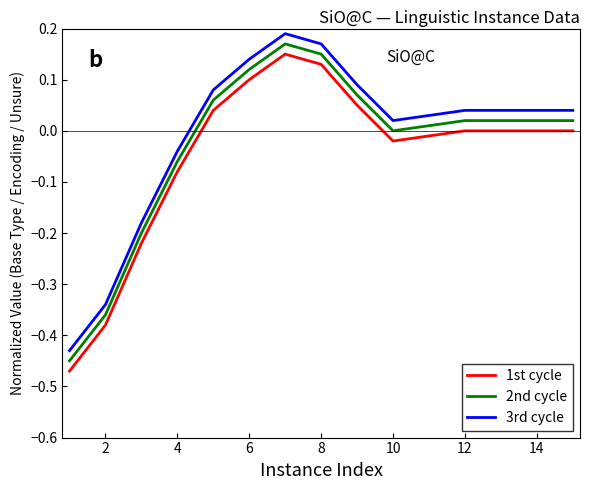

At how many categories does at least one series exceed 0?

11